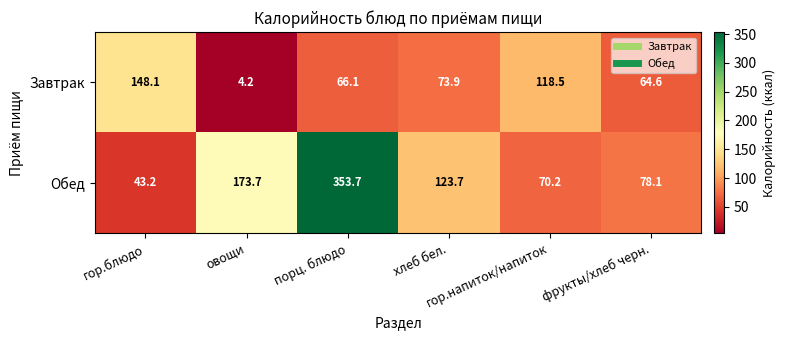

Which series has the widest spread of values?

Обед